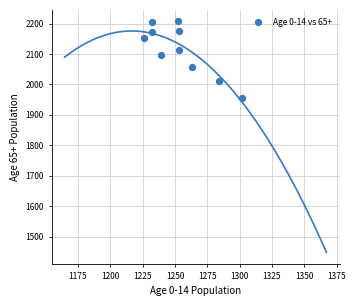

What is the range of Y values (max minus min)?

253